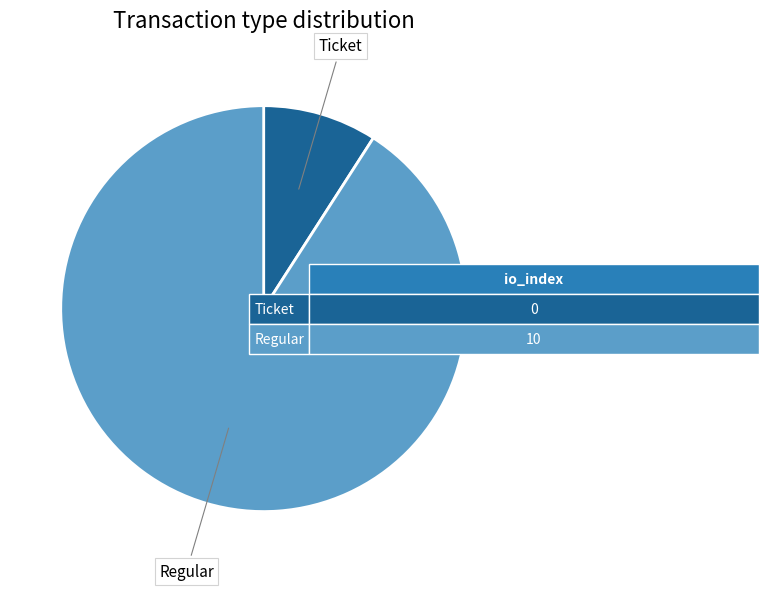

Which slice is the smallest?

Ticket